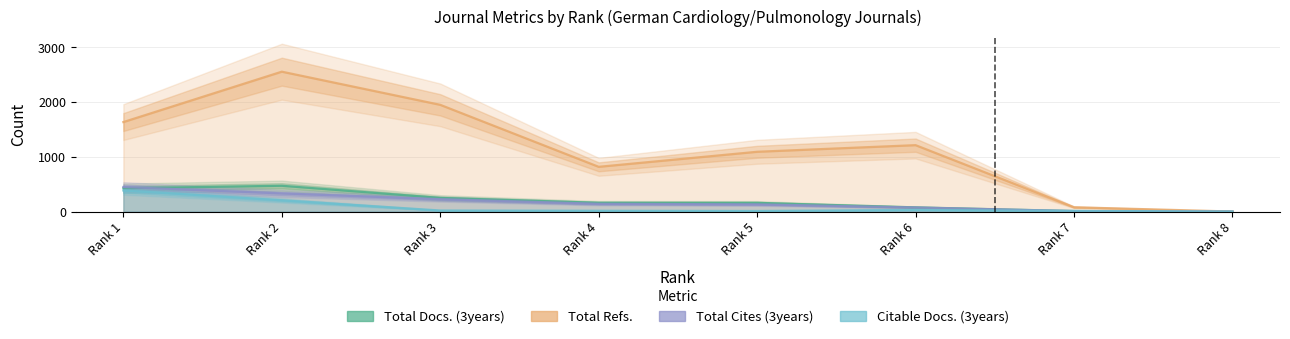

What is the difference between the maximum and minimum values in the Total Cites (3years) series?

448